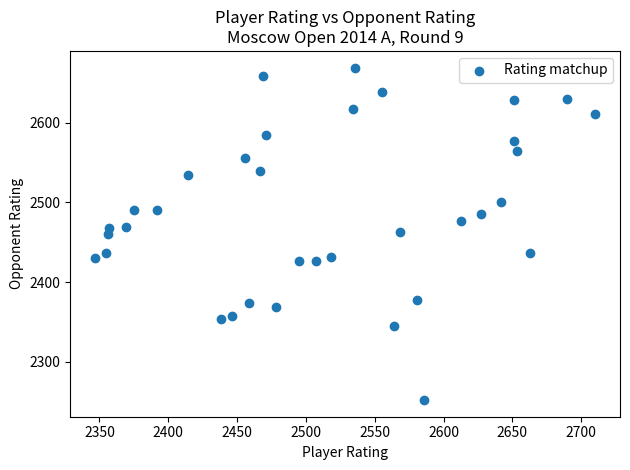

What is the range of Y values (max minus min)?

417